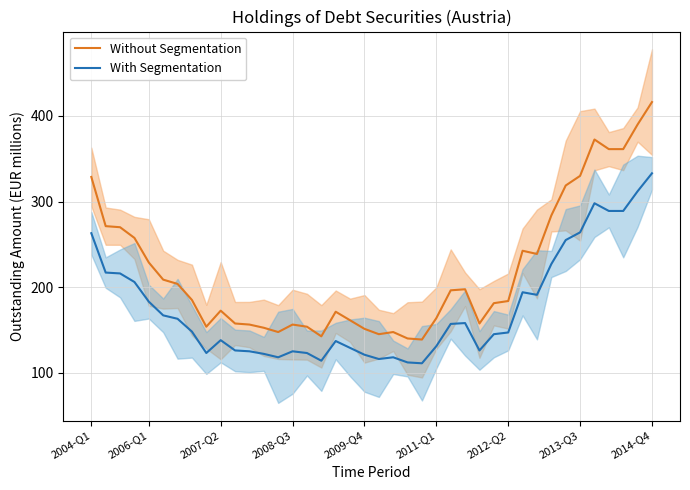

Rank the series at 23 from lowest to highest value.

With Segmentation, Without Segmentation